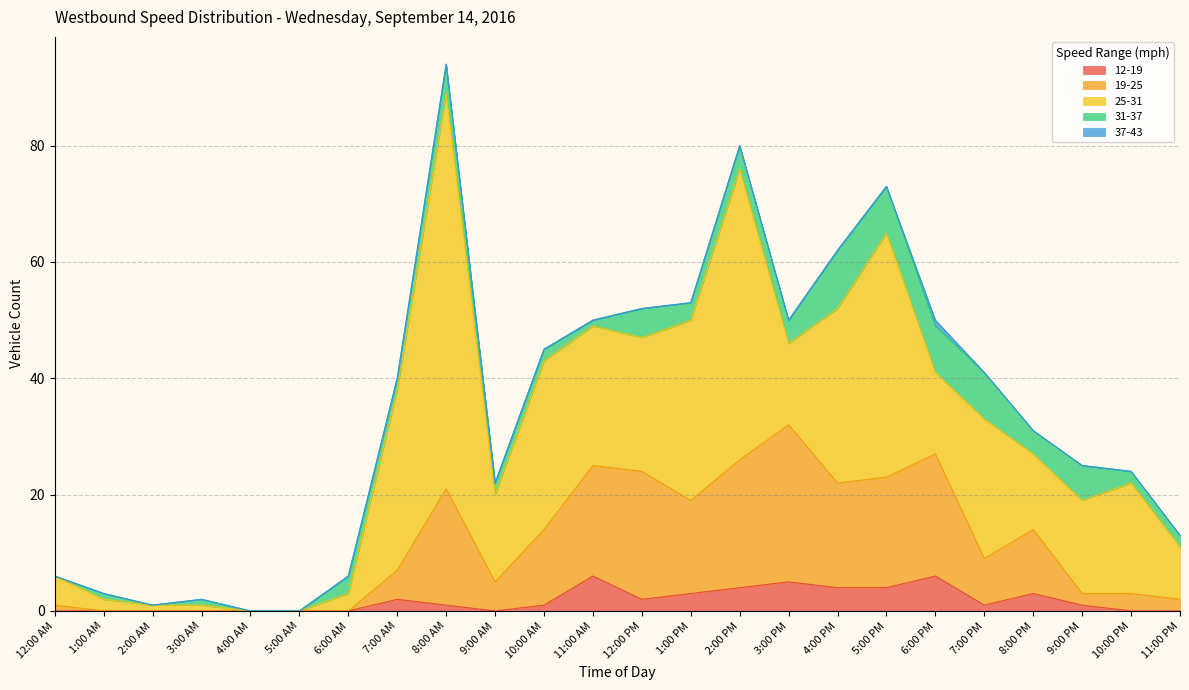

How many lines are shown in the chart?

5